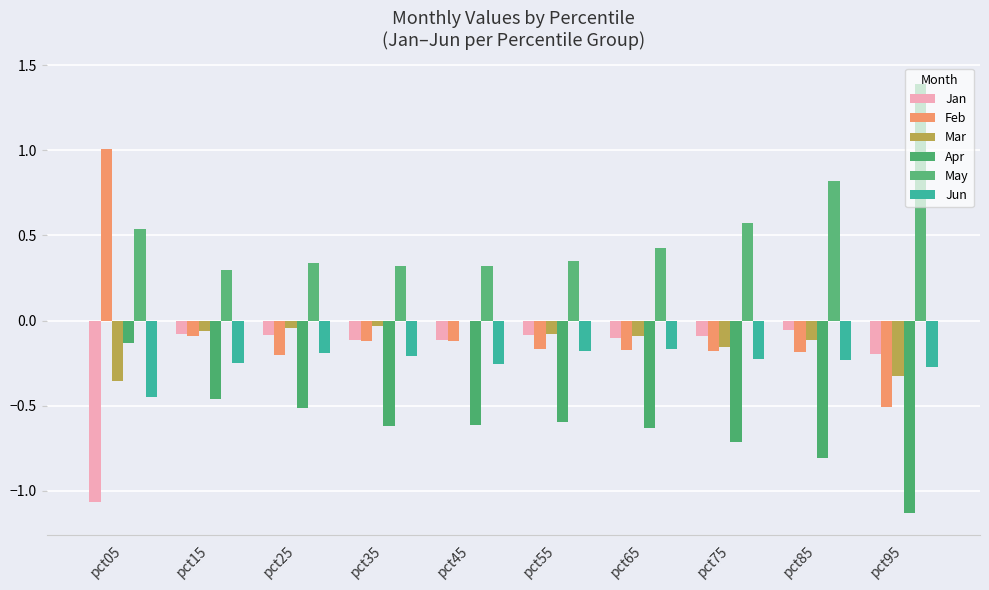

What is the sum of all Apr values?

-6.2